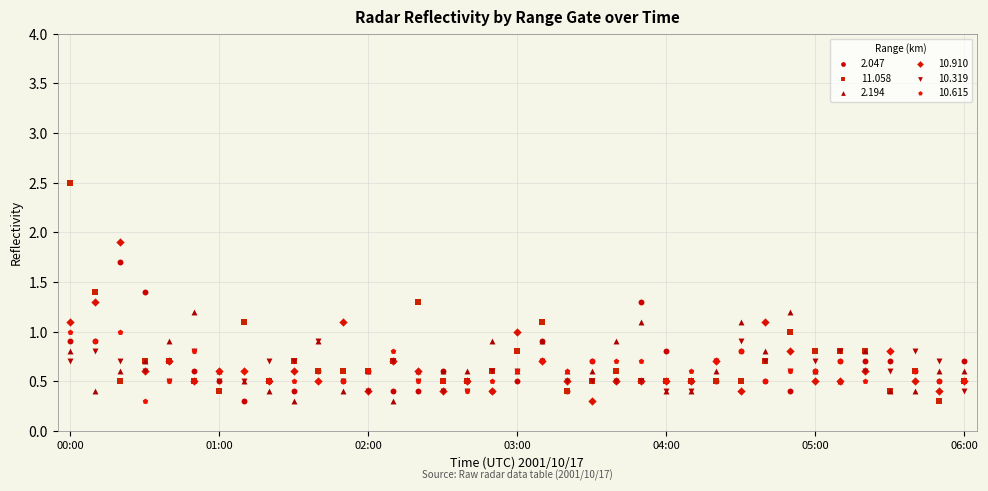

What are all the series names shown in the legend?

2.047, 11.058, 2.194, 10.910, 10.319, 10.615